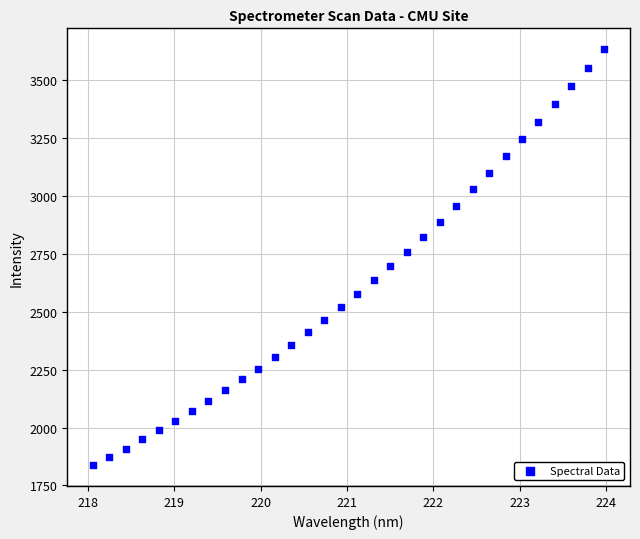

What is the range of X values (max minus min)?

5.9